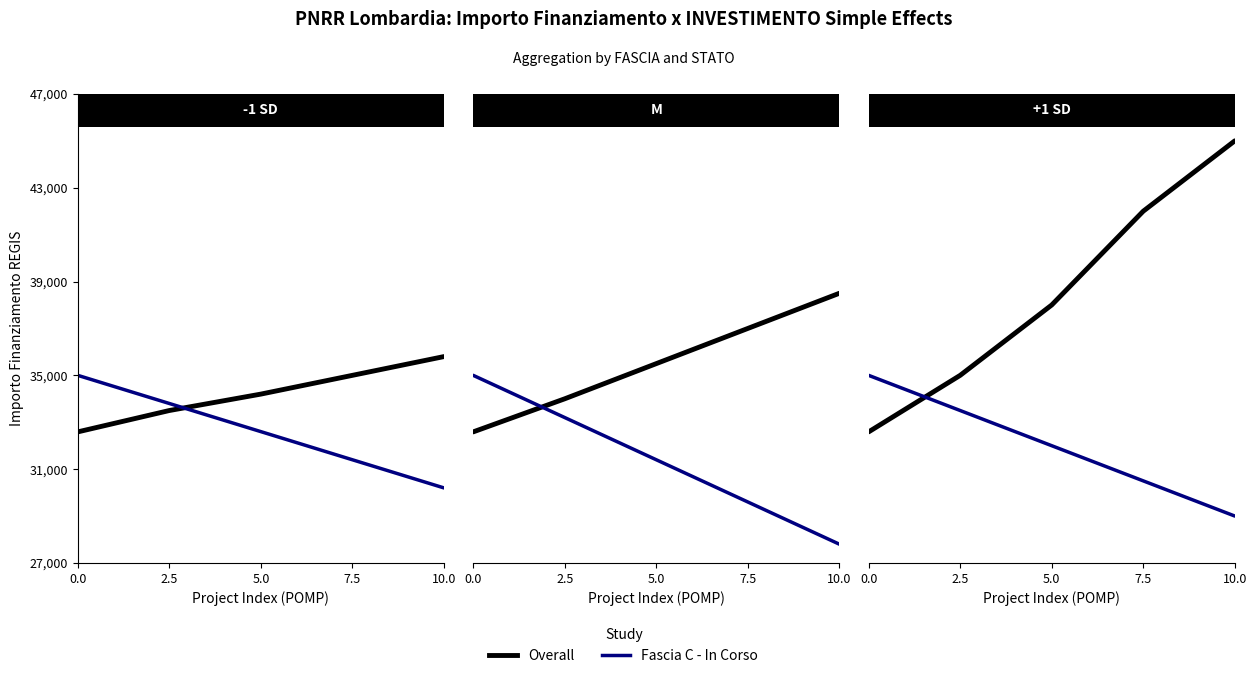

Which has a higher value, 5.0 or 10.0?

10.0